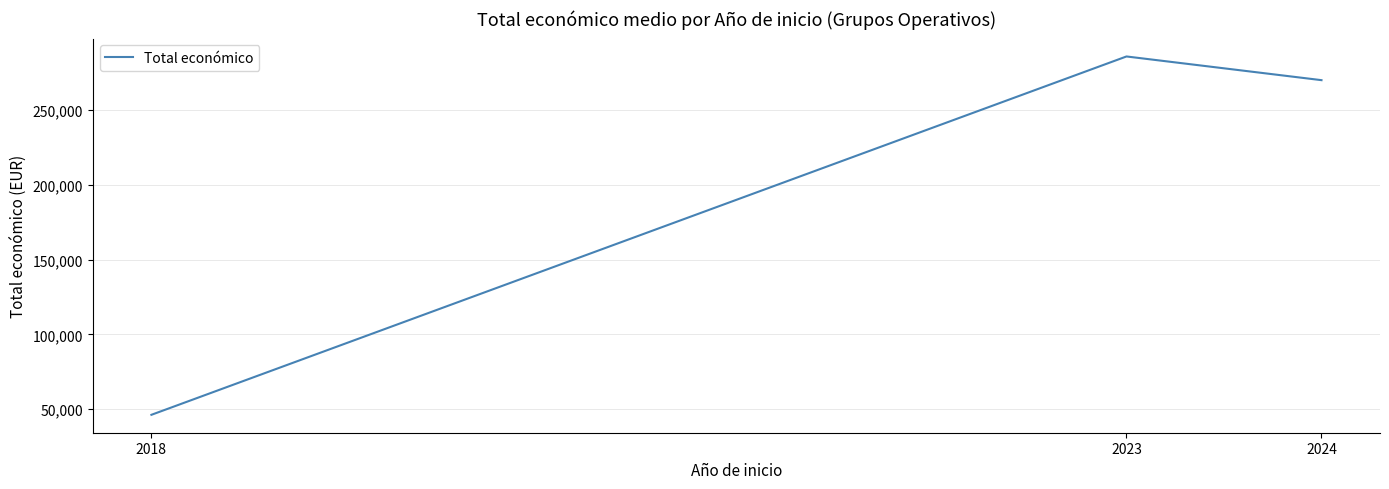

List the labels in order of value, smallest first.

2018, 2024, 2023